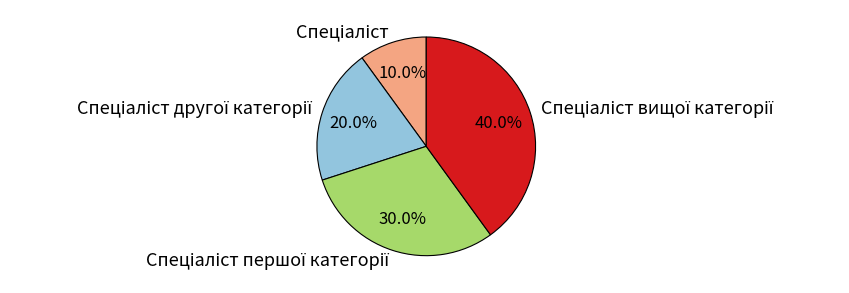

Is there any slice that represents more than half of the pie?

No